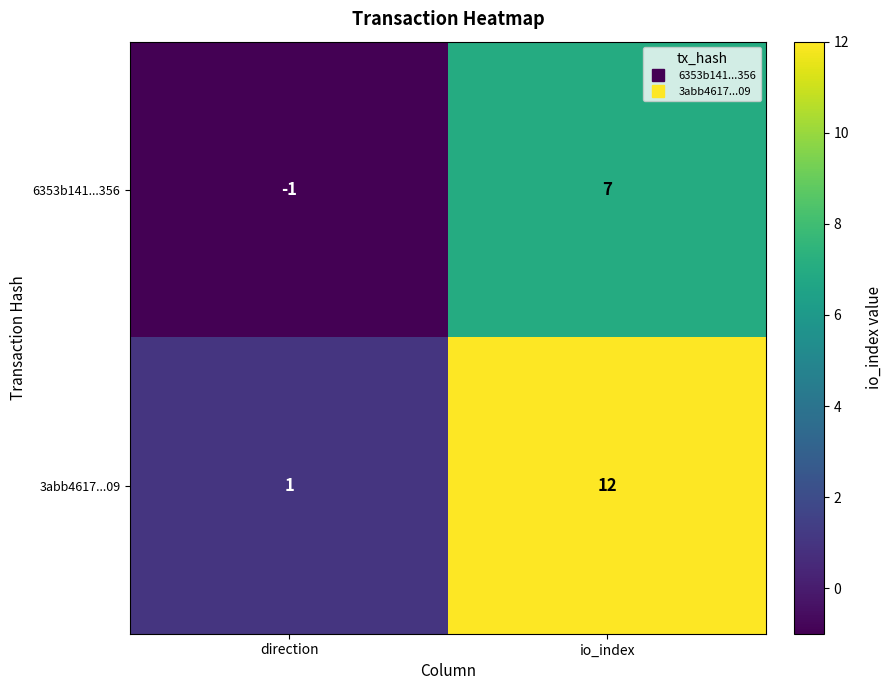

Which series has the largest total across all categories?

3abb4617...09